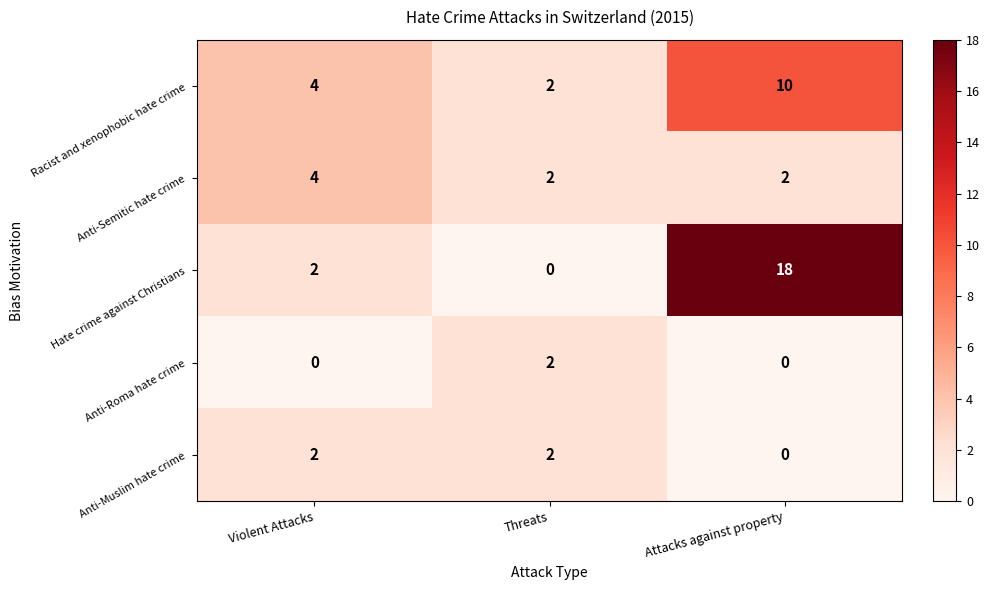

How many data points does each series have?

3